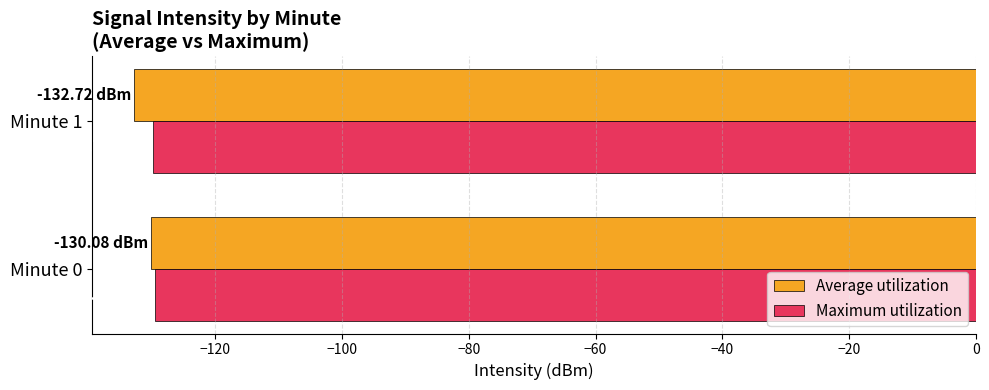

Is the value of Maximum utilization at Minute 0 greater than the value of Average utilization at Minute 1?

Yes